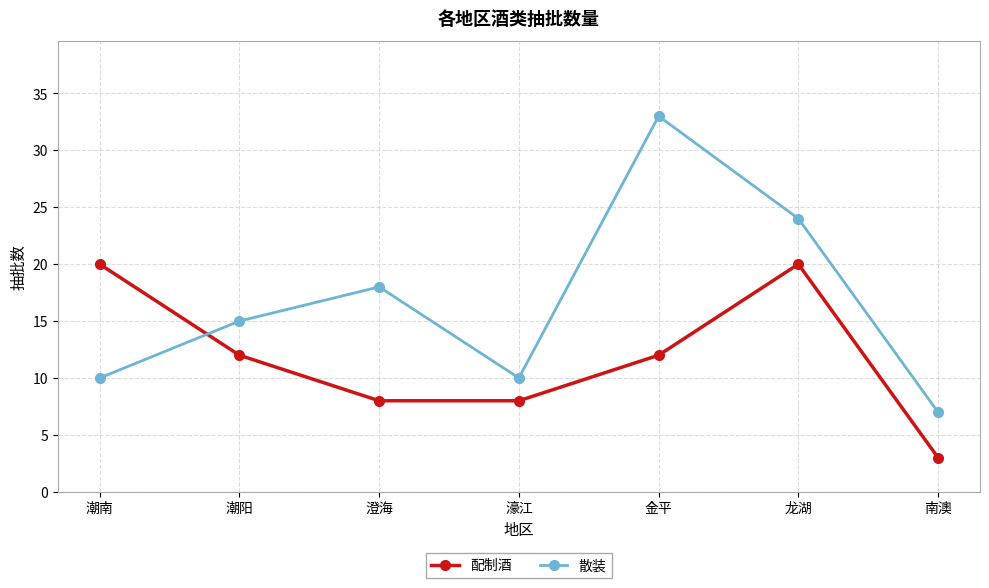

List the series in order of their overall mean, highest first.

散装, 配制酒